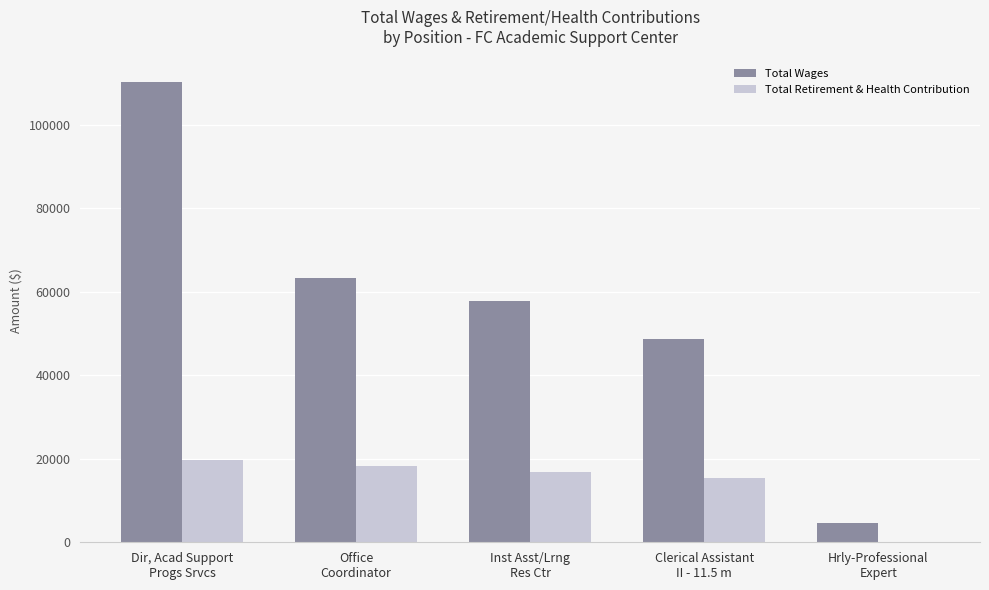

What is the maximum value for Total Retirement & Health Contribution?

19744